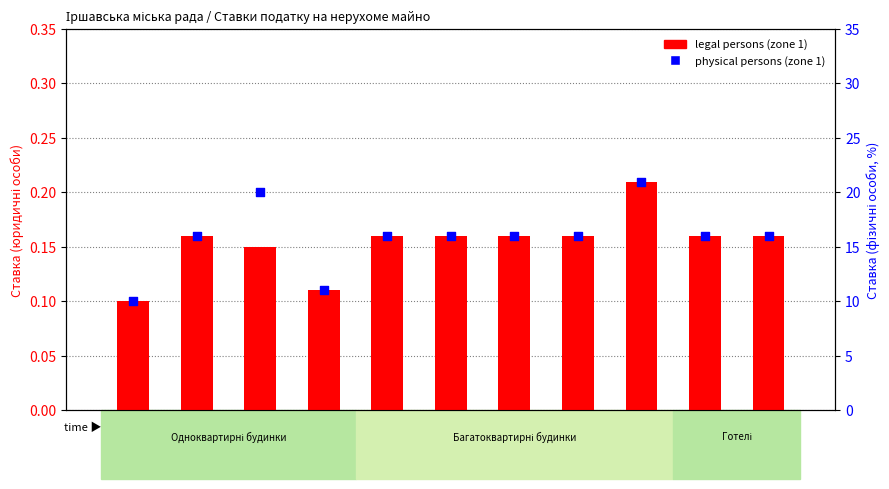

What is the total value across all series at 1110.4?

11.1